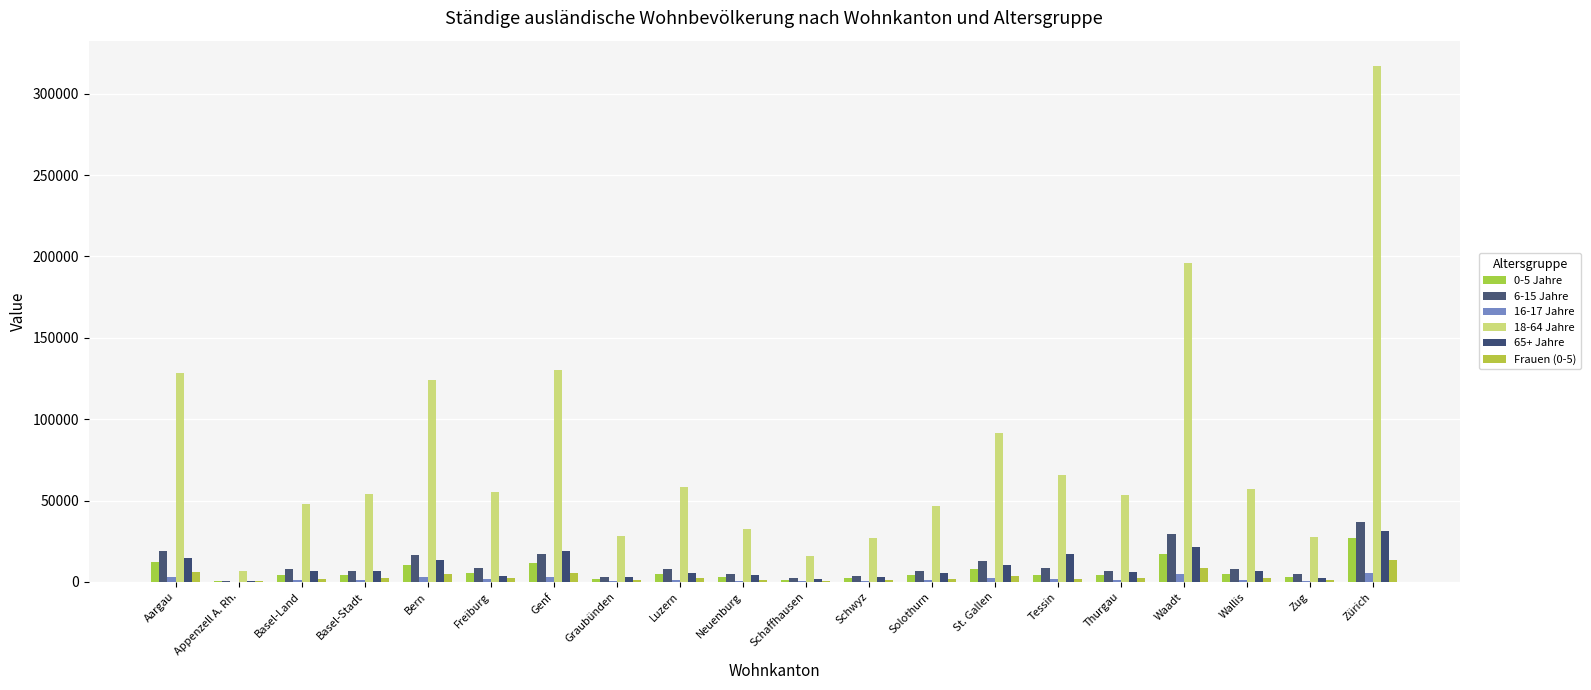

Reading left to right, extract all data points from this chart.

0-5 Jahre: 12032	484	4136	4299	10267	5546	11335	2007	5084	2905	1322	2191	4309	8077	4034	4399	17178	4841	2778	27123
6-15 Jahre: 18799	819	7785	6455	16791	8826	17427	3248	7714	4563	2224	3432	6876	13083	8246	6913	29432	8085	4542	36867
16-17 Jahre: 3222	161	1375	986	2725	1532	2876	677	1235	760	429	618	1185	2248	1501	1304	5092	1407	715	5158
18-64 Jahre: 128541	6652	48076	53997	123932	55272	130455	28428	58140	32743	15654	26739	46895	91617	65690	53088	195885	57244	27271	316740
65+ Jahre: 14715	801	6692	6628	13285	3355	19239	3176	5549	4279	2026	2791	5635	10631	17042	6258	21344	6569	2494	31330
Frauen (0-5): 5775	234	2026	2129	4961	2631	5458	992	2524	1397	644	1077	2069	3884	1980	2143	8426	2402	1380	13317